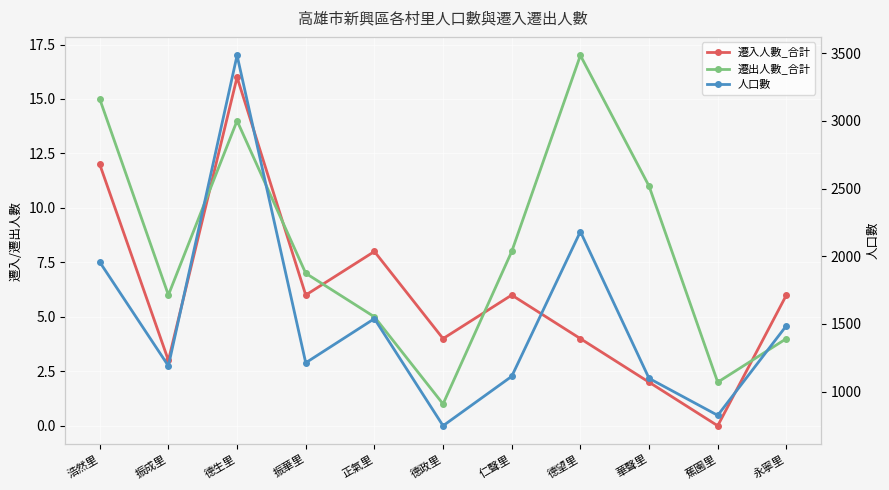

Where is 遷出人數_合計 nearest to the value 9?

仁聲里